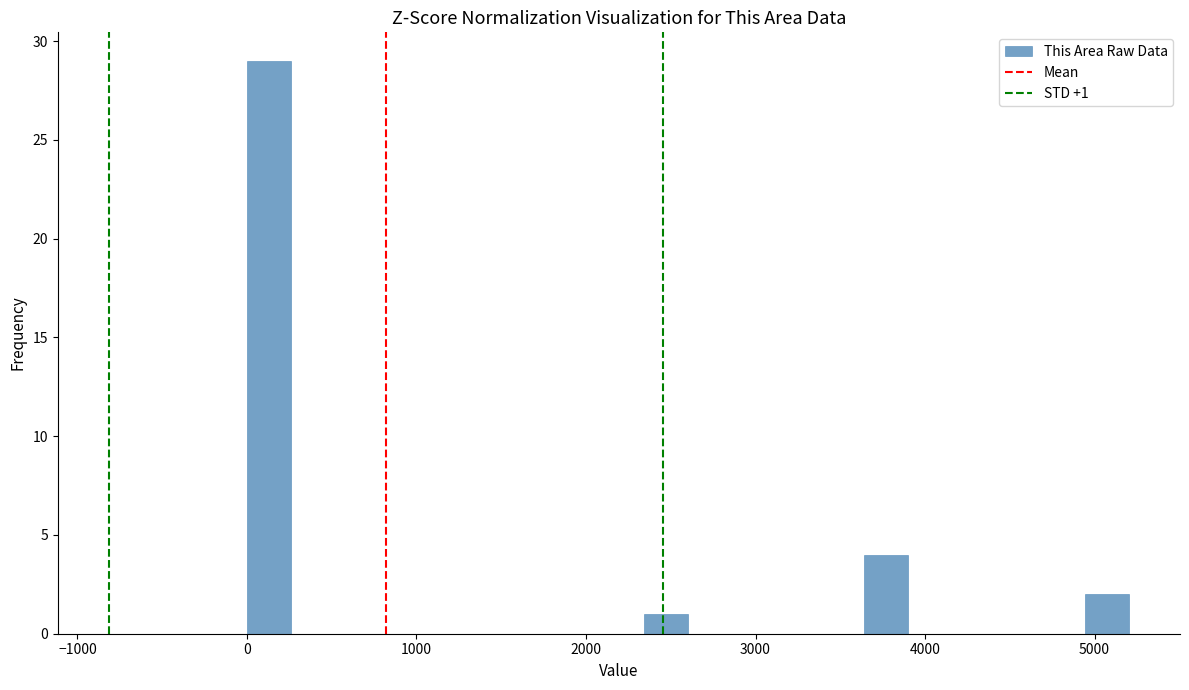

Around what value on the x-axis is the tallest bar? Give the approximate position of its centre, as read against the axis.

100